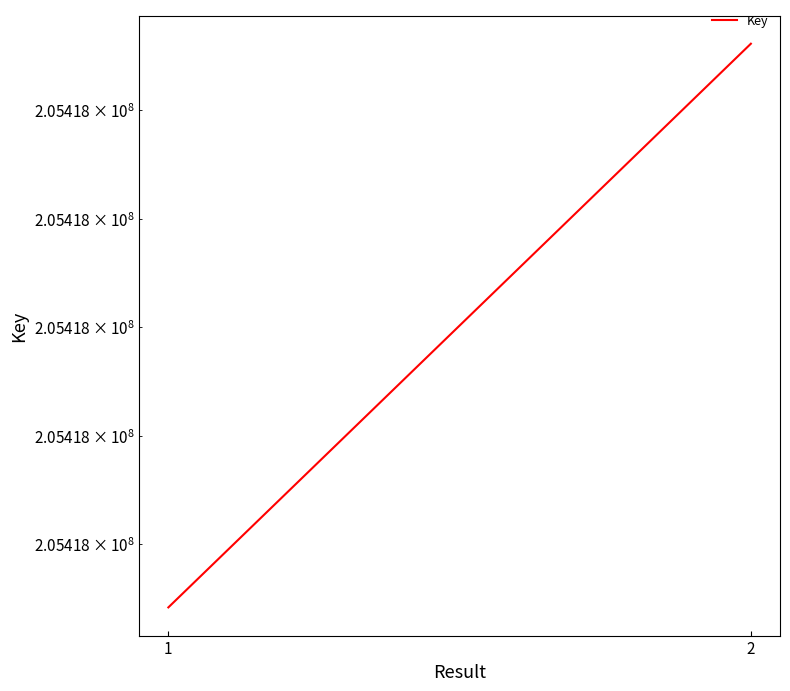

Count the number of categories in the chart.

2